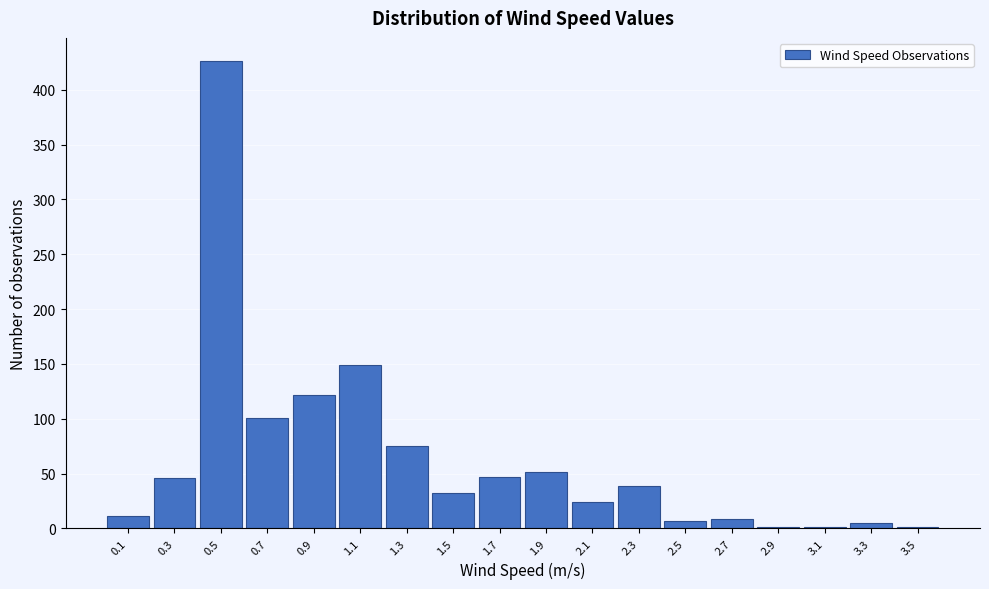

Reading left to right, transcribe this chart: for each bar, give the range it covers on the x-axis and its height. The values are not printed on the chart, so give them approximately, as read against the axis.

0.0 to 0.2: 10
0.2 to 0.4: 45
0.4 to 0.6: 425
0.6 to 0.8: 100
0.8 to 1.0: 120
1.0 to 1.2: 150
1.2 to 1.4: 75
1.4 to 1.6: 30
1.6 to 1.8: 45
1.8 to 2.0: 50
2.0 to 2.2: 25
2.2 to 2.4: 40
2.4 to 2.6: 5
2.6 to 2.8: 10
2.8 to 3.0: under 5
3.0 to 3.2: under 5
3.2 to 3.4: 5
3.4 to 3.6: under 5